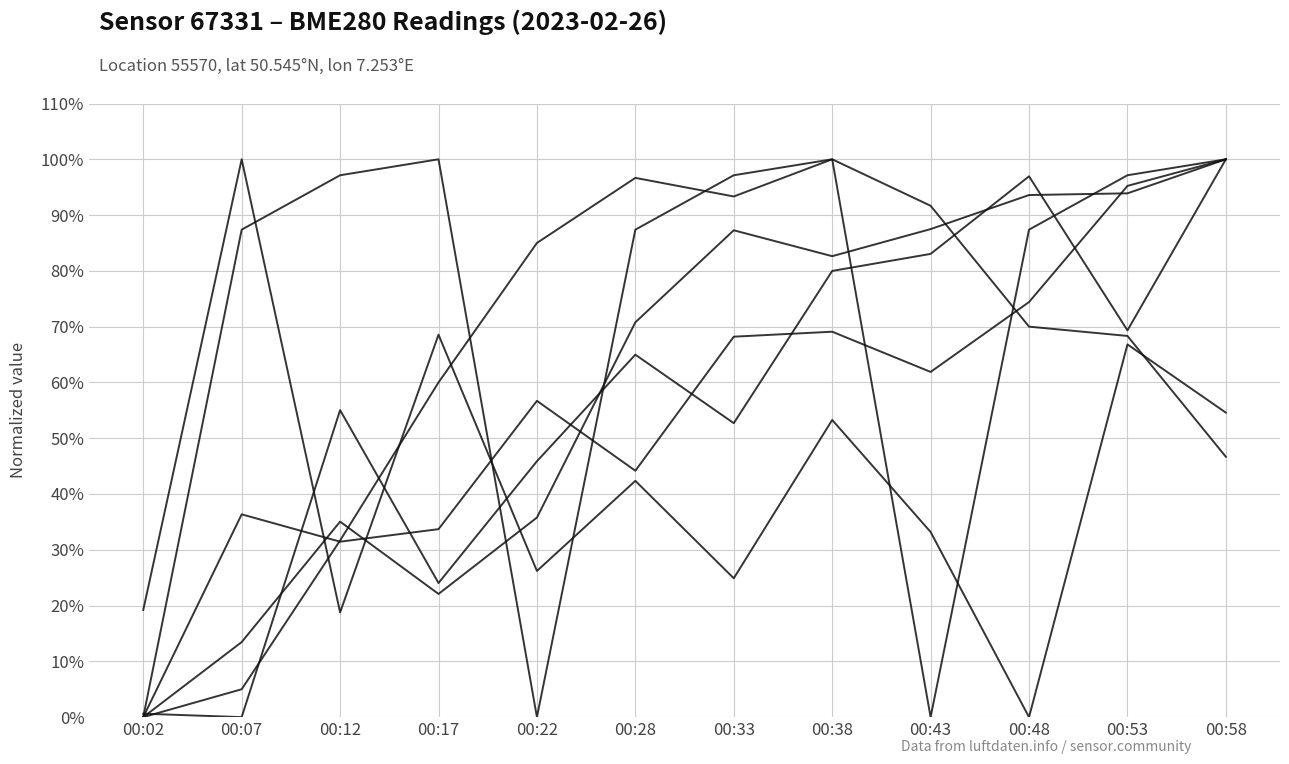

How many lines are shown in the chart?

6